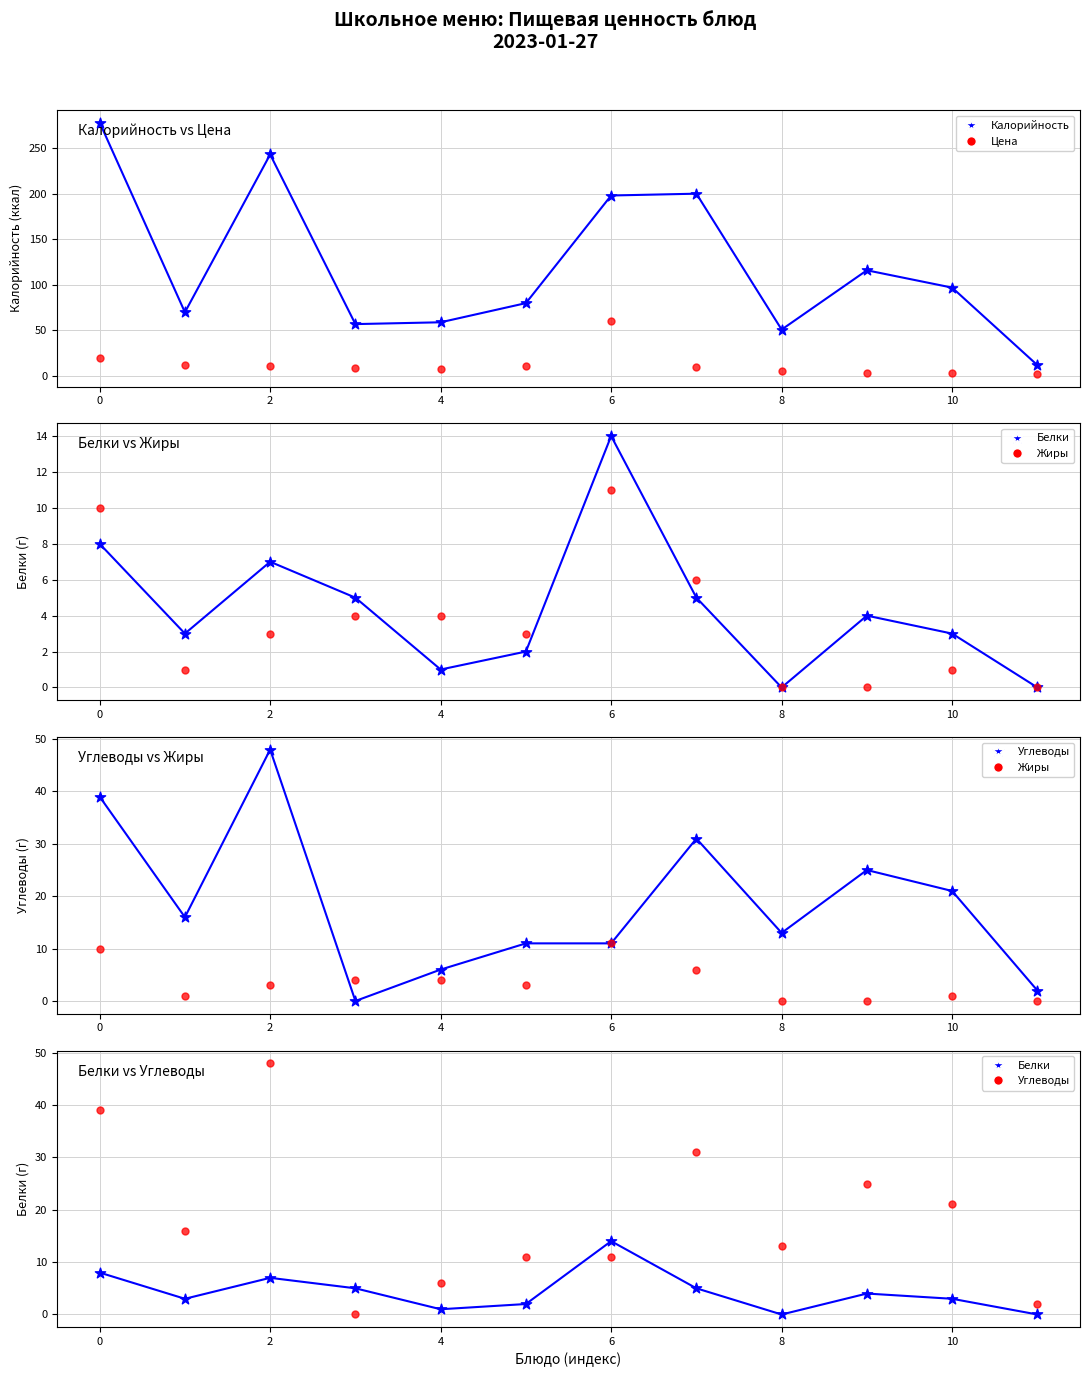

Is the value of Калорийность at Яйцо отварное greater than the value of Жиры at Котлеты?

Yes